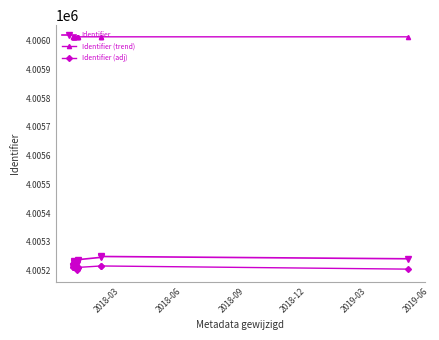

Count the Identifier (trend) values in the range 4006013 to 4006014.

13